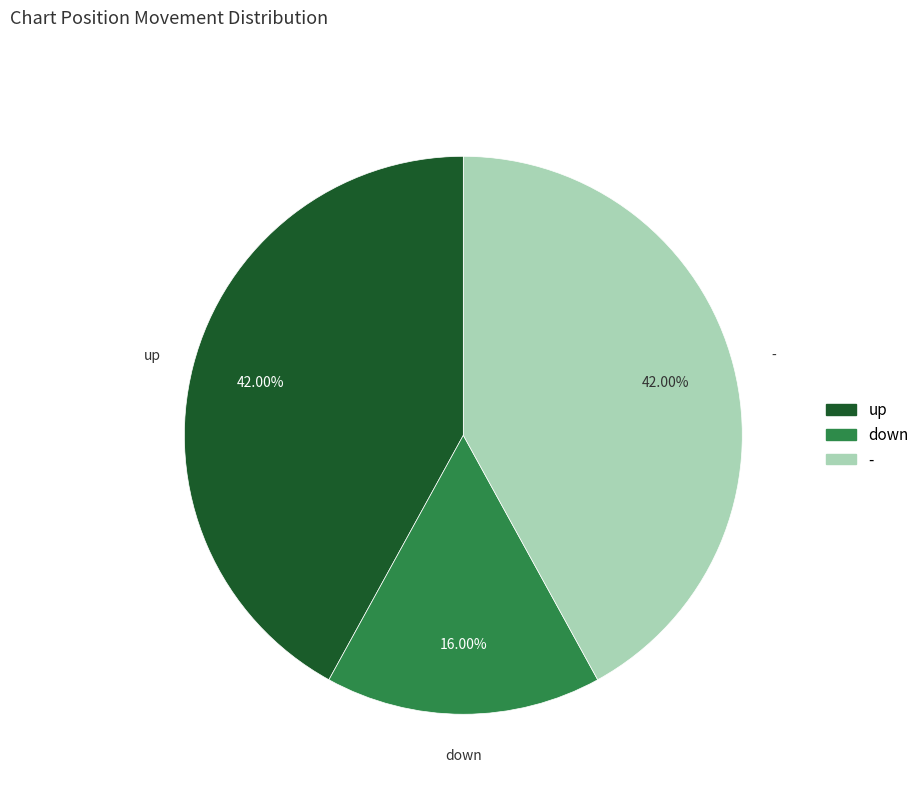

Does up account for over 50% of the chart?

No